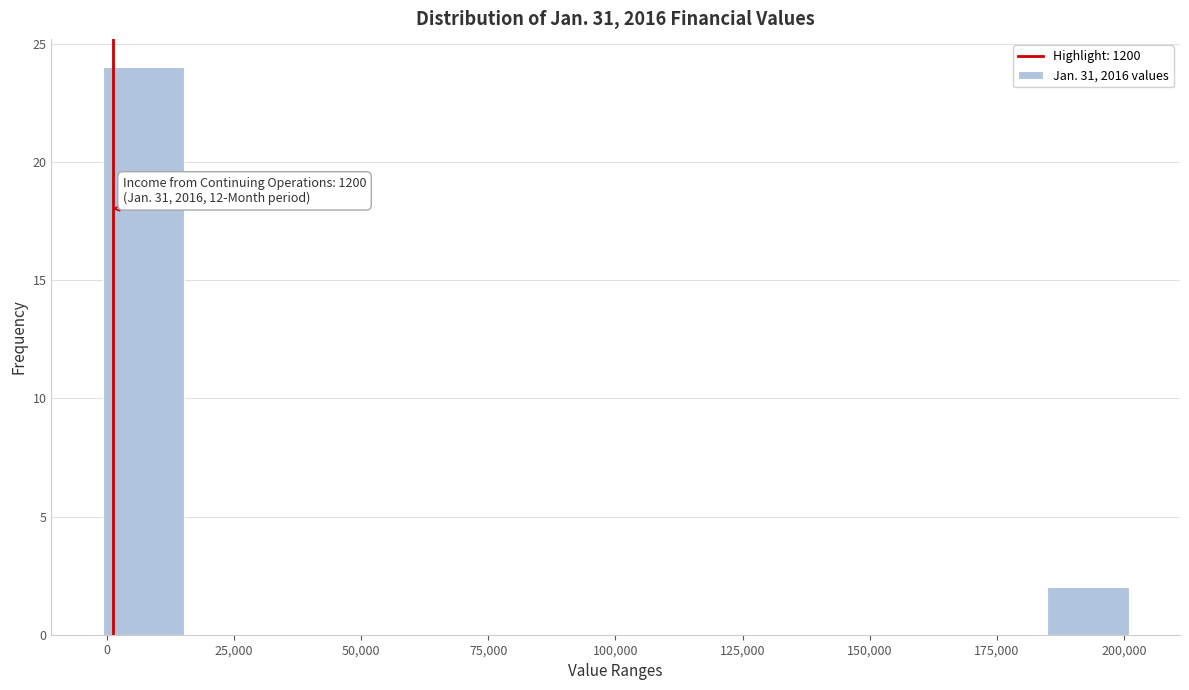

Read against the x-axis, roughly where is the centre of the tallest bar?

5000